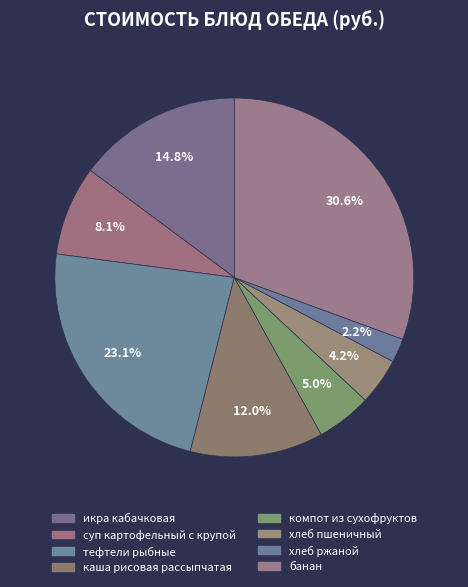

To the nearest percent, what percentage of the pie is каша рисовая рассыпчатая?

12%